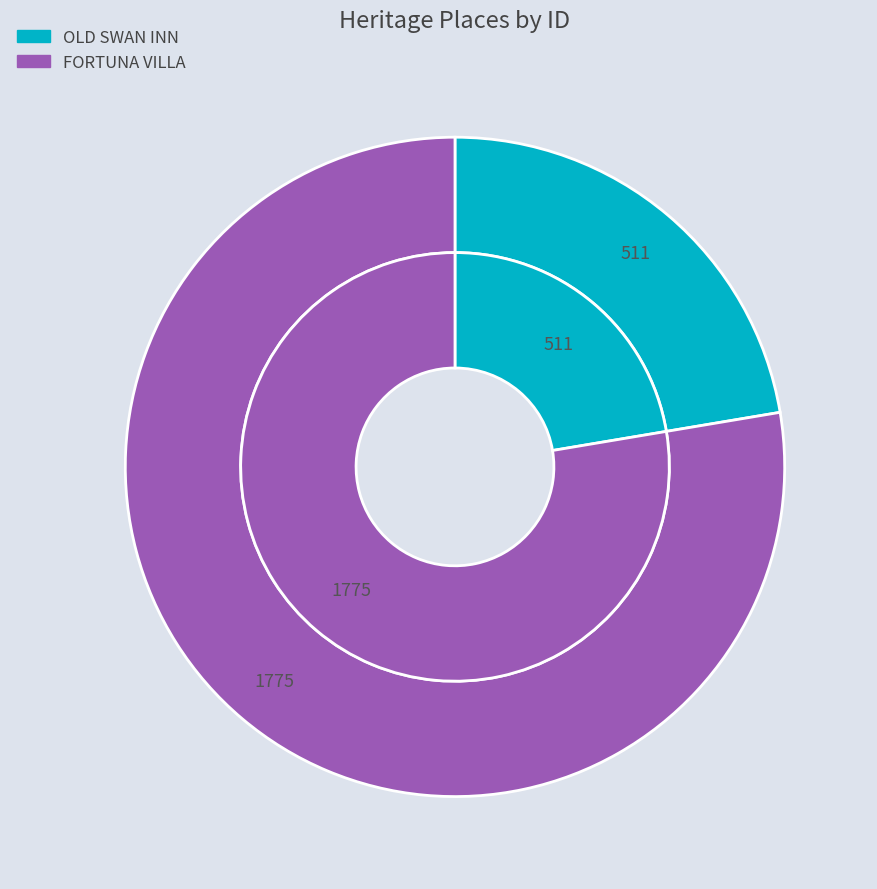

What is the change in value from OLD SWAN INN to FORTUNA VILLA?

+1264